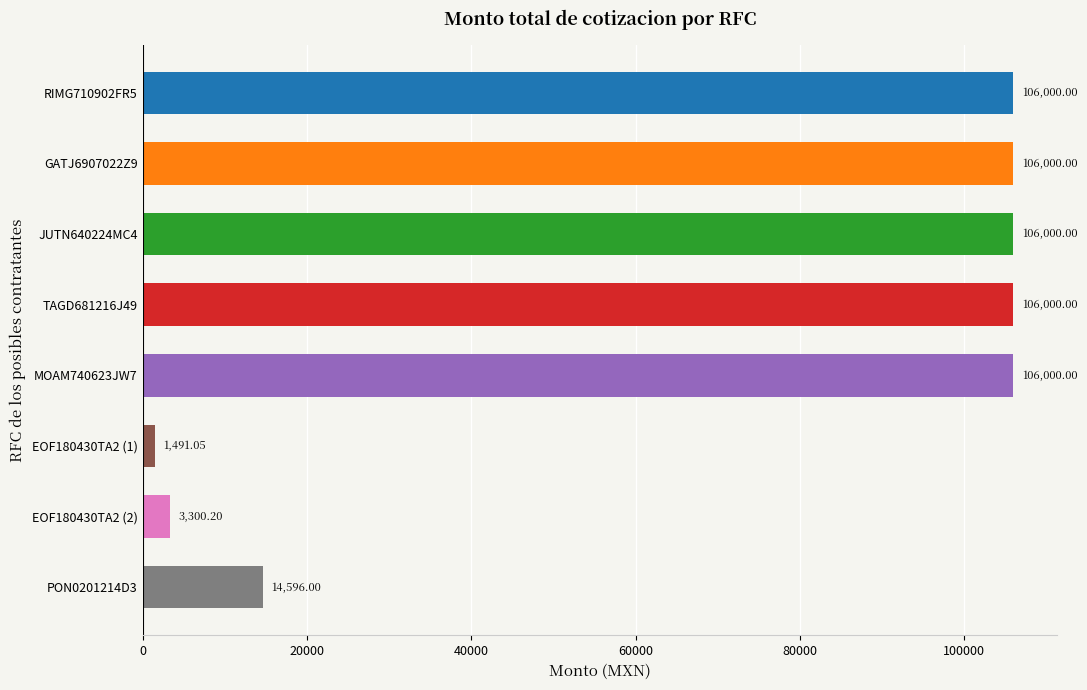

What is the difference between the maximum and minimum values?

104508.9